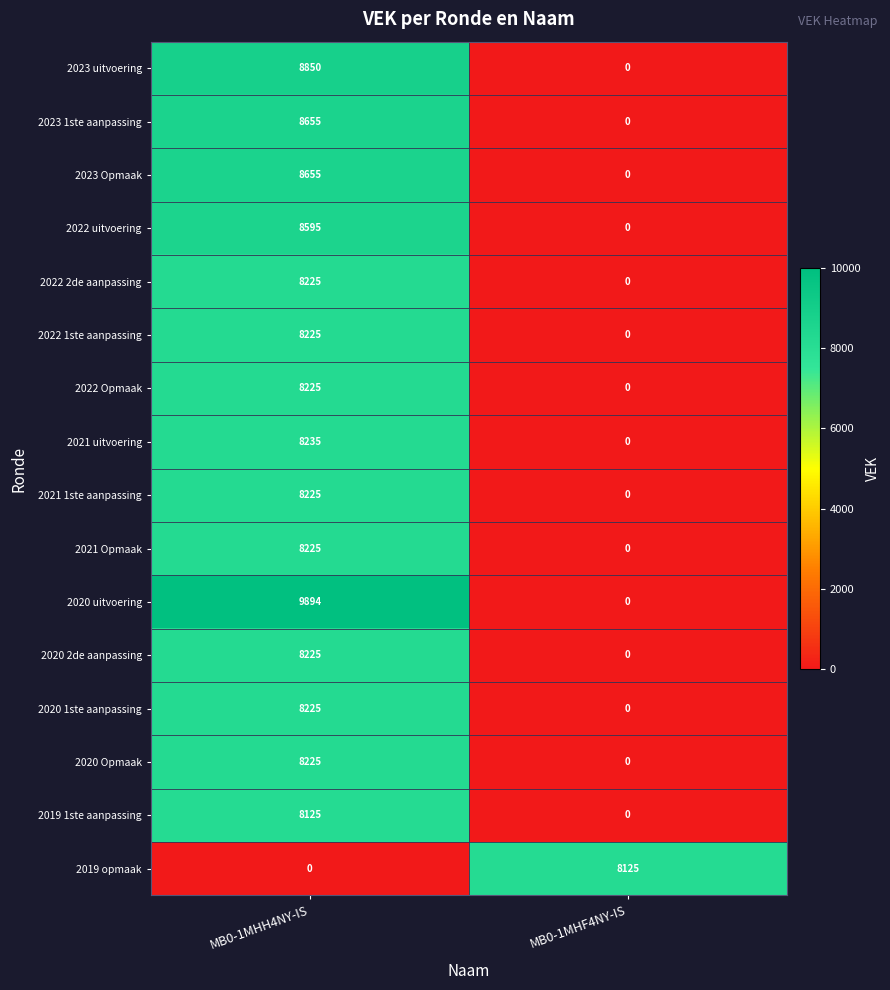

True or false: 2020 uitvoering has a value of 3944 at MB0-1MHH4NY-IS.

False